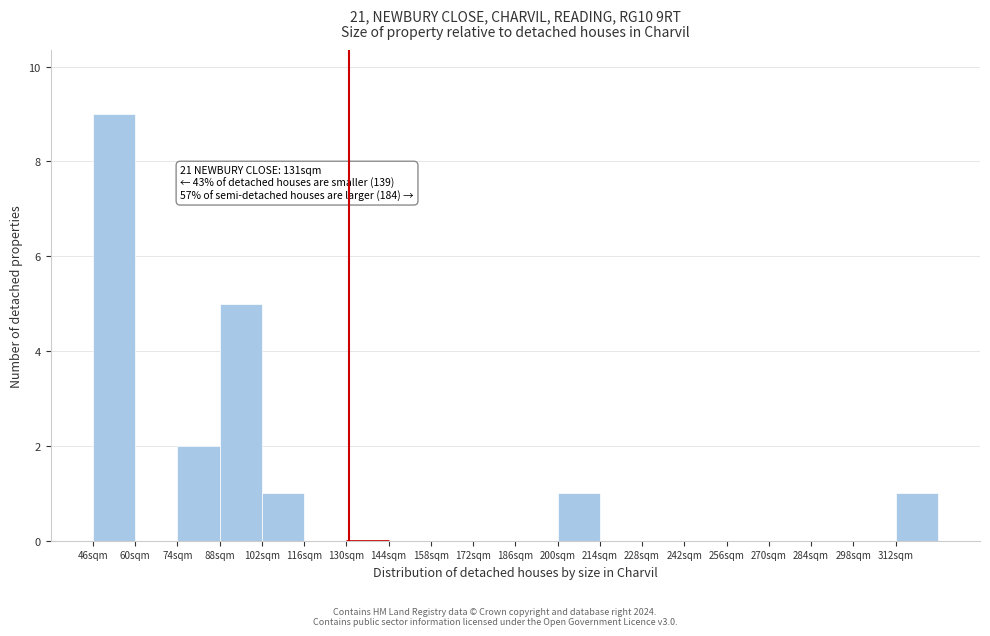

Which range on the x-axis has the tallest bar?

46 to 60